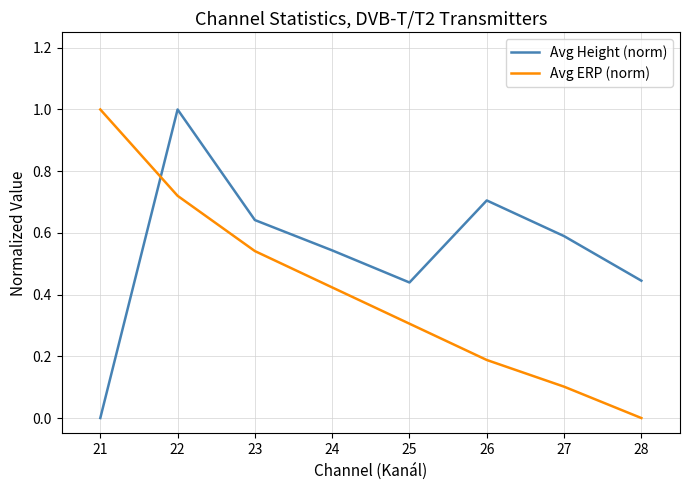

Is the value of Avg Height (norm) at 21 greater than the value of Avg ERP (norm) at 24?

No